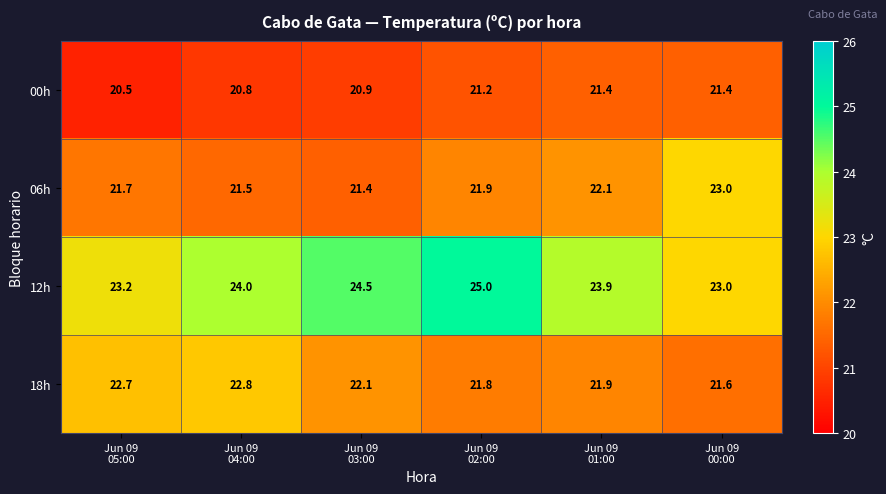

What is the sum of all 00h values?

126.2